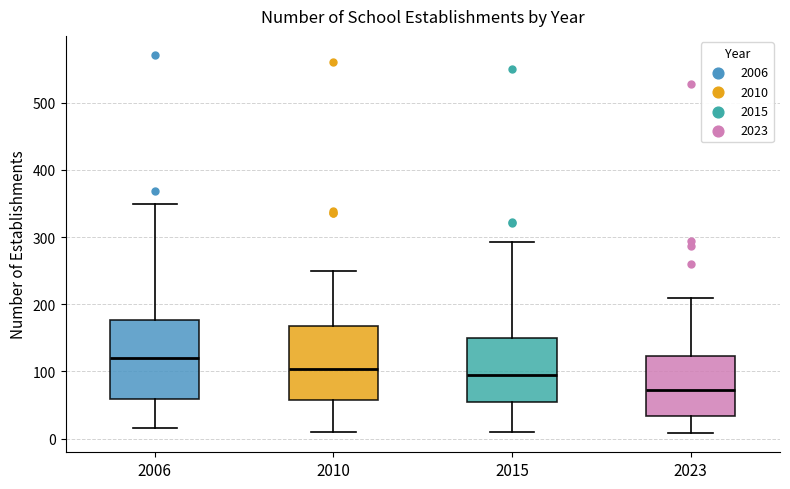

Reading left to right, transcribe this box plot: for each box, give where its median line is, the range the box spans, and where its two whiskers end, as read against the y-axis. The values are not printed on the chart, so give them approximately, as read against the axis.

2006: median 120, box 60 to 180, whiskers 20 to 350
2010: median 100, box 60 to 170, whiskers 10 to 250
2015: median 100, box 50 to 150, whiskers 10 to 290
2023: median 70, box 30 to 120, whiskers 10 to 210